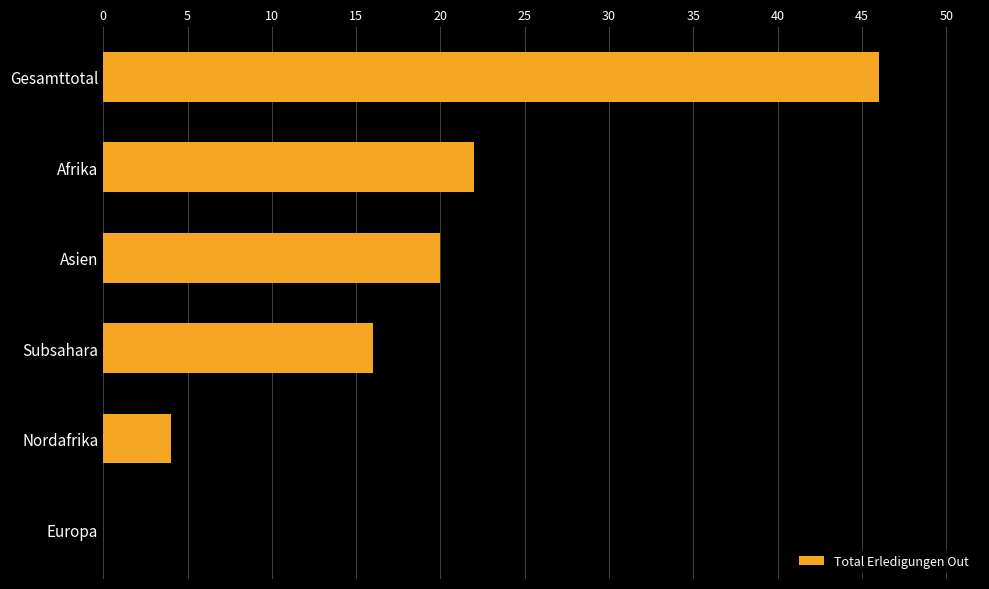

What is the sum of the values at Asien and Europa?

20